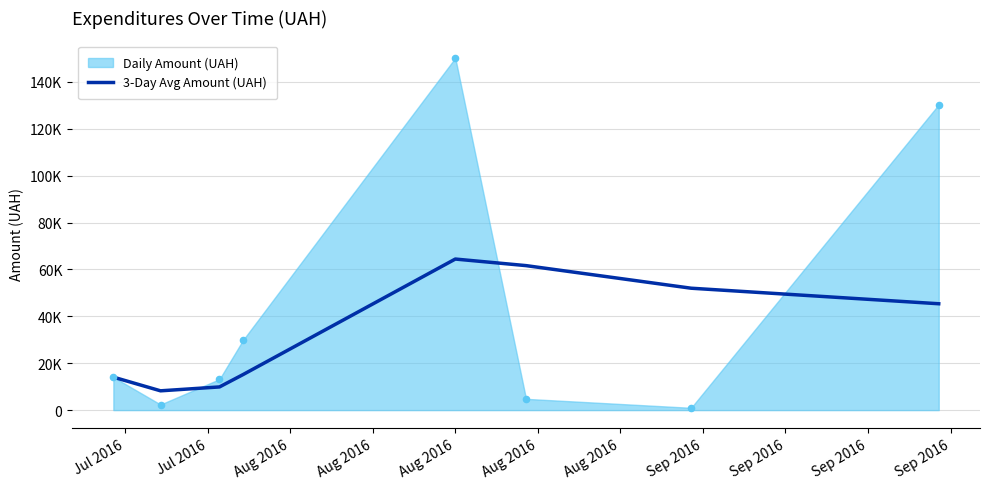

Which has a higher value, Aug 2016 or Aug 2016?

Aug 2016